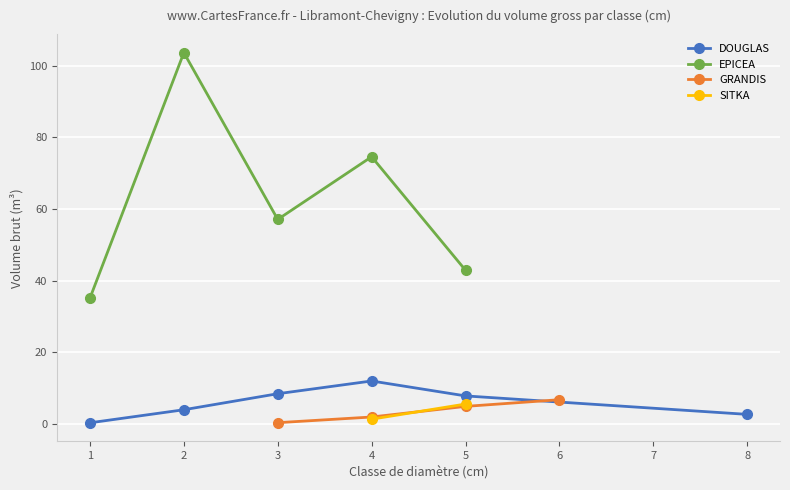

What is the difference between the maximum and minimum values in the DOUGLAS series?

11.7